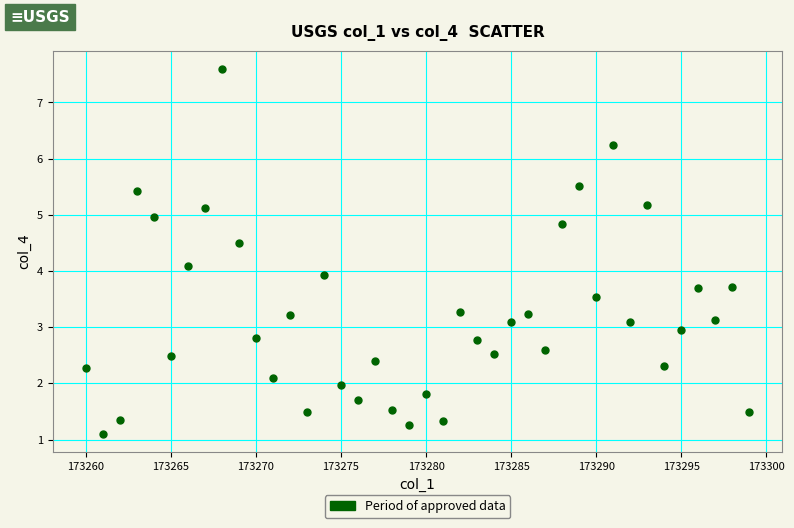

What is the range of X values (max minus min)?

39.0